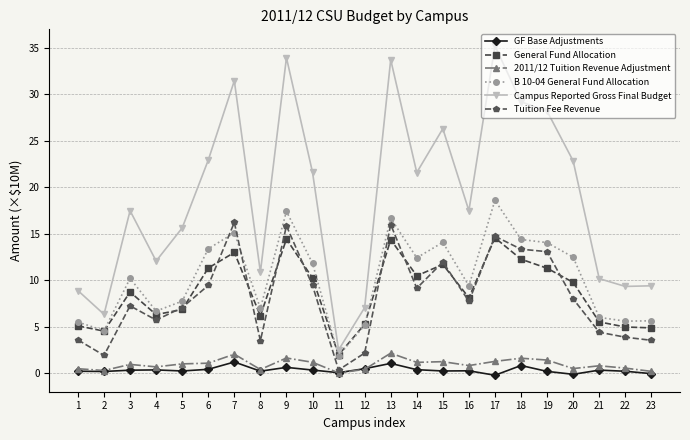

How many data points in B 10-04 General Fund Allocation are above 10?

12